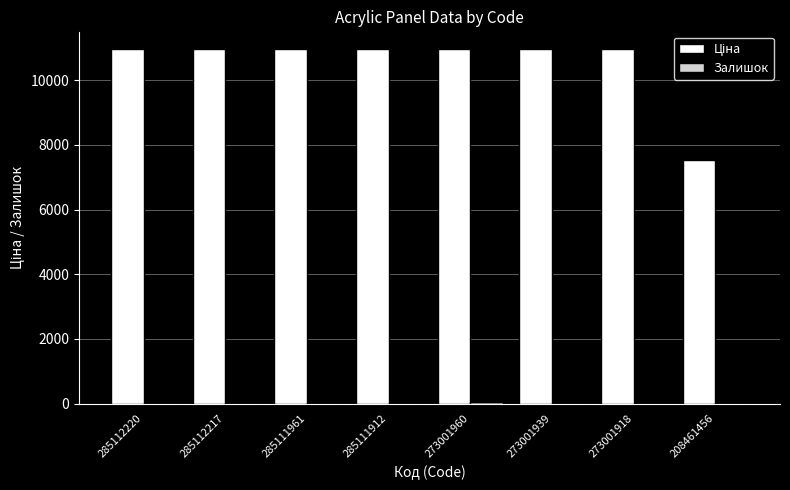

What is the maximum value shown in the chart?

10964.4